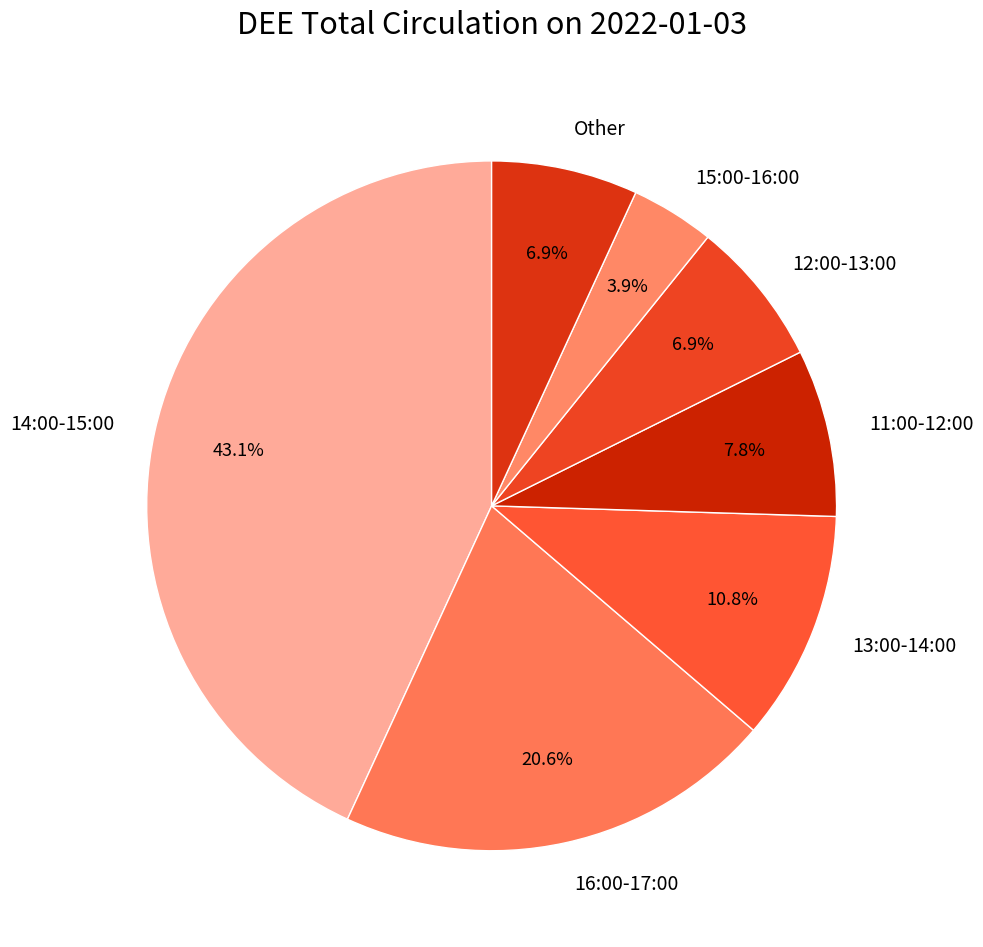

What percentage do 11:00-12:00 and 16:00-17:00 together represent?

28.4%